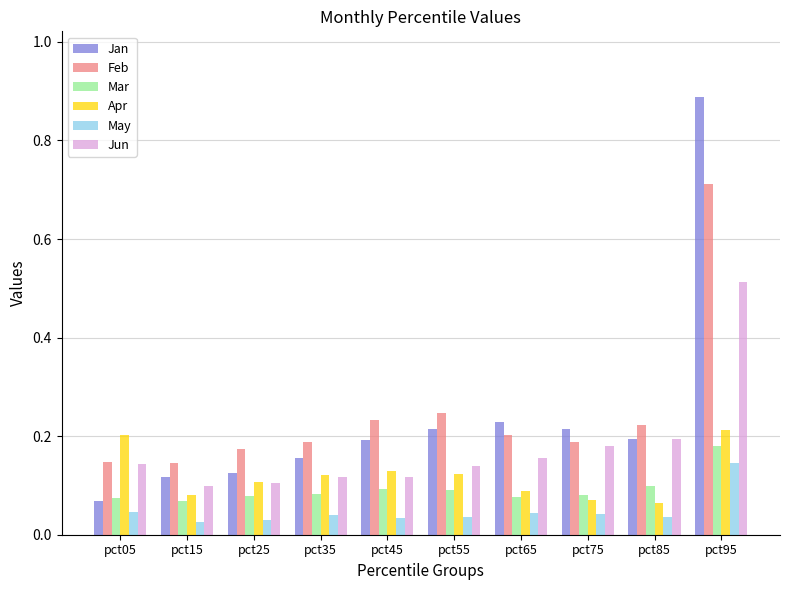

Which series has the widest spread of values?

Jan